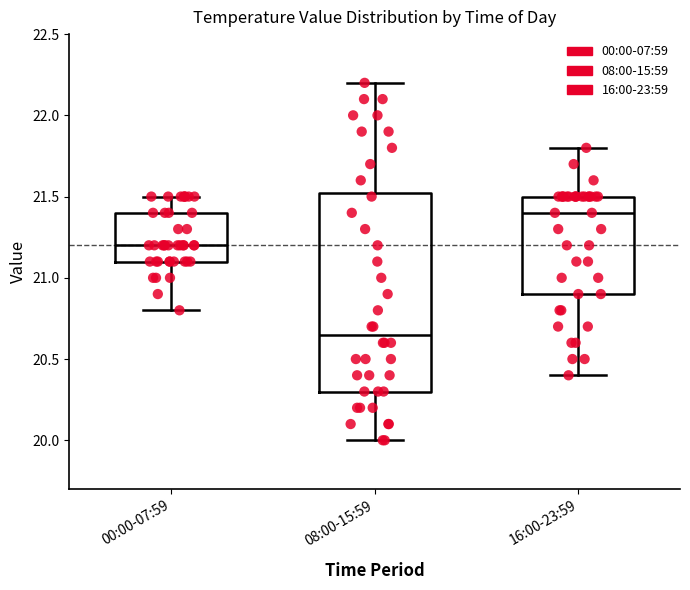

Reading left to right, transcribe this box plot: for each box, give where its median line is, the range the box spans, and where its two whiskers end, as read against the y-axis. The values are not printed on the chart, so give them approximately, as read against the axis.

00:00-07:59: median 21.20, box 21.10 to 21.40, whiskers 20.80 to 21.50
08:00-15:59: median 20.65, box 20.30 to 21.55, whiskers 20.00 to 22.20
16:00-23:59: median 21.40, box 20.90 to 21.50, whiskers 20.40 to 21.80